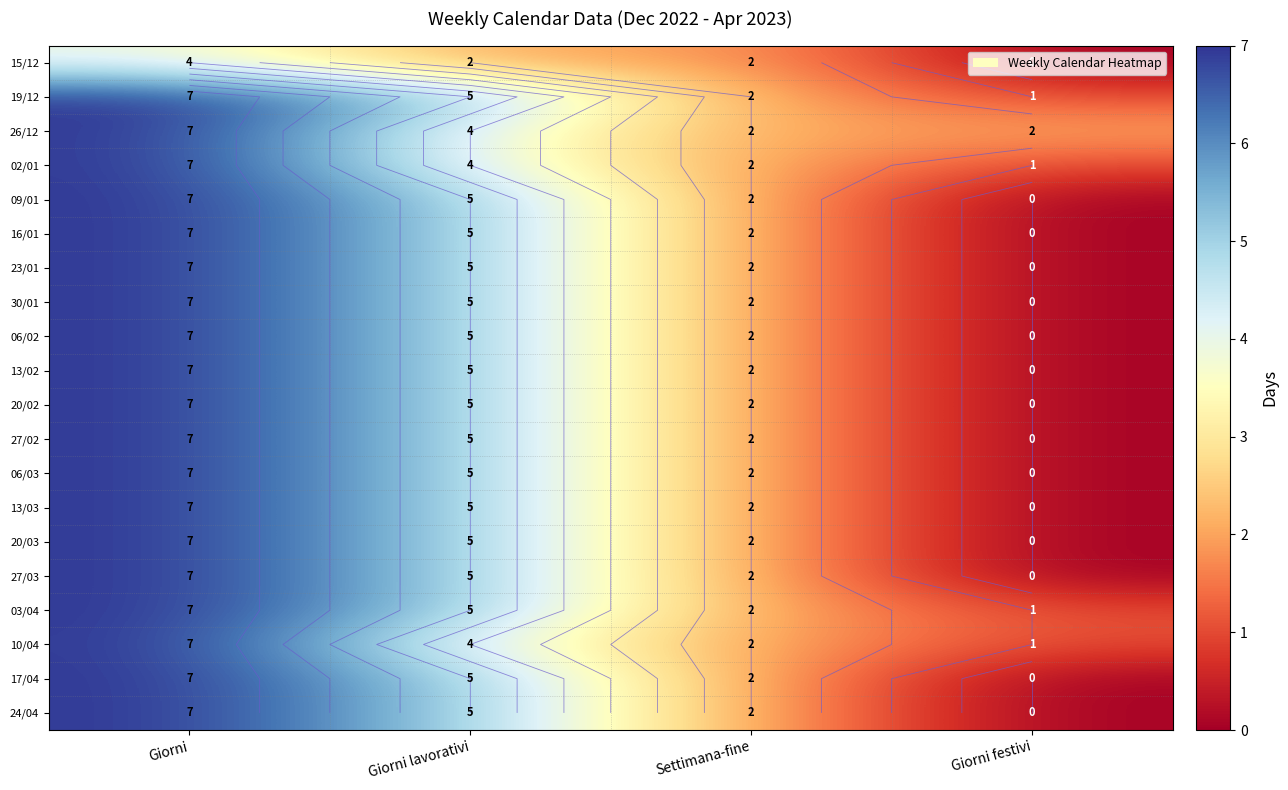

Which series has the largest total across all categories?

19/12